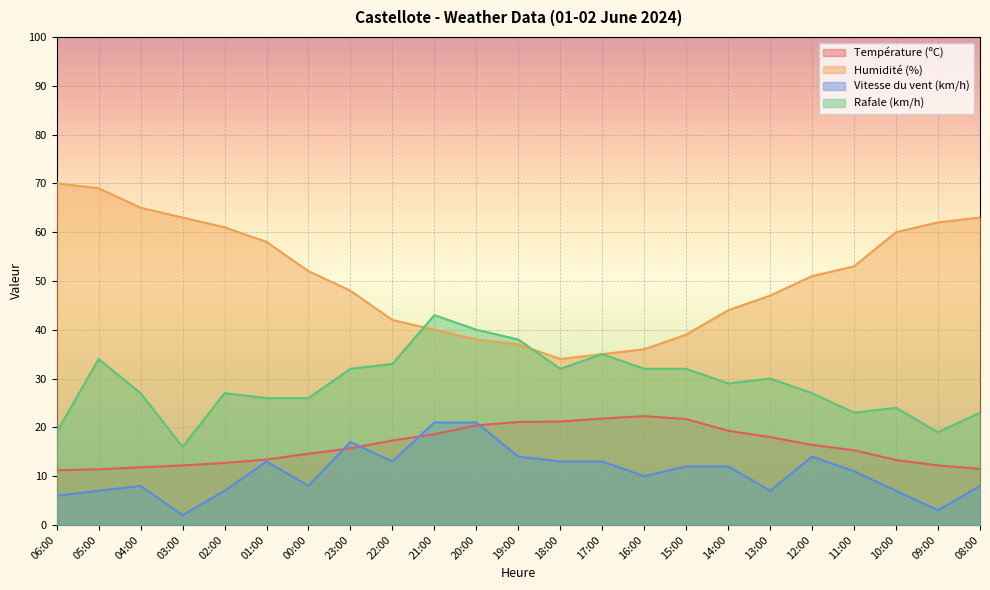

What is the label of the 12th point from the left?

19:00